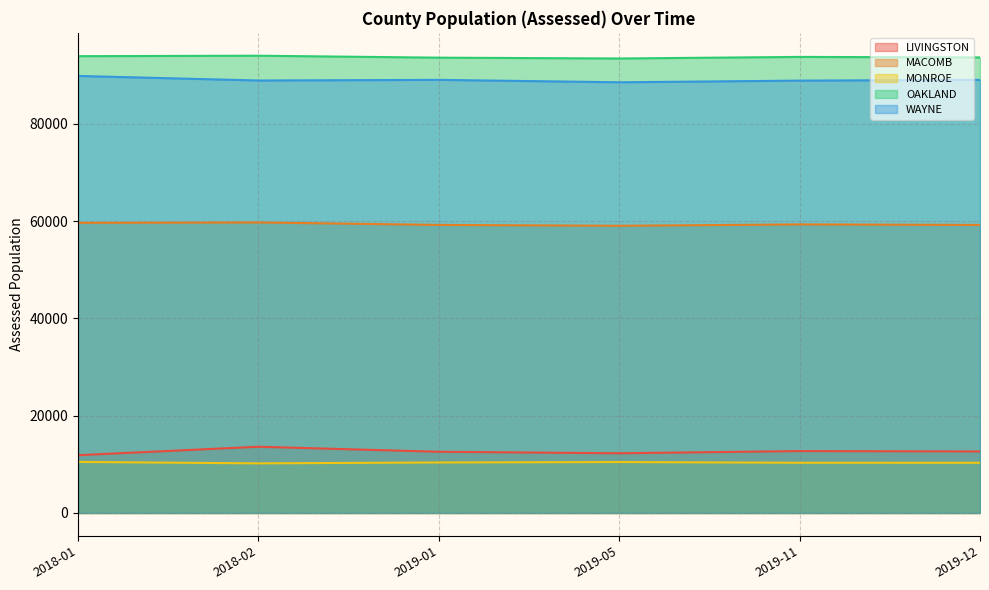

What is the label of the 1st point from the right?

2019-12